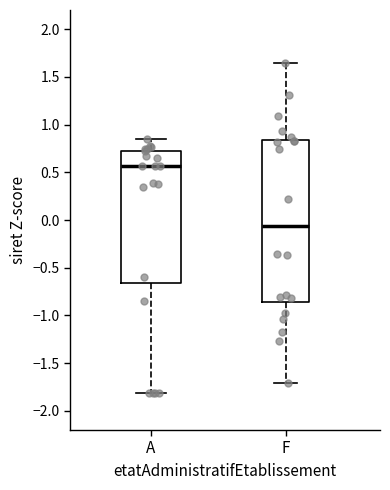

Where is the lower edge of the box for A on the y-axis? The values are not printed on the chart, so give them approximately, as read against the axis.

-0.65